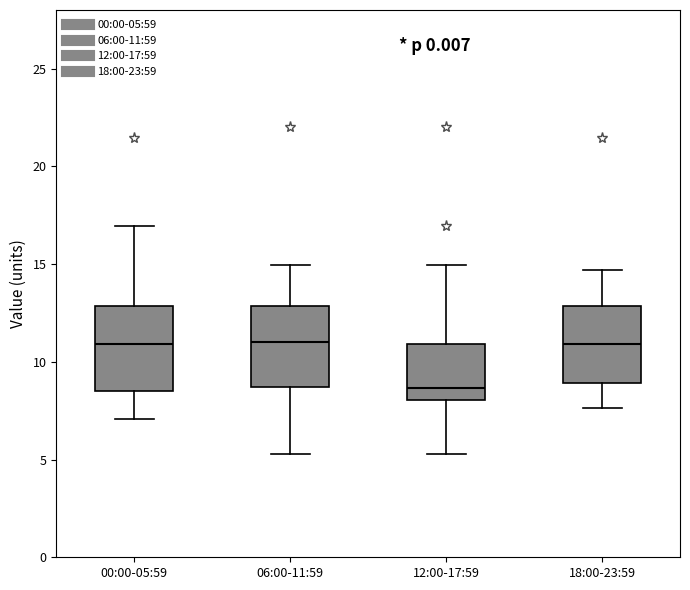

Where does the median line of the box for 18:00-23:59 sit on the y-axis? The values are not printed on the chart, so give them approximately, as read against the axis.

11.0